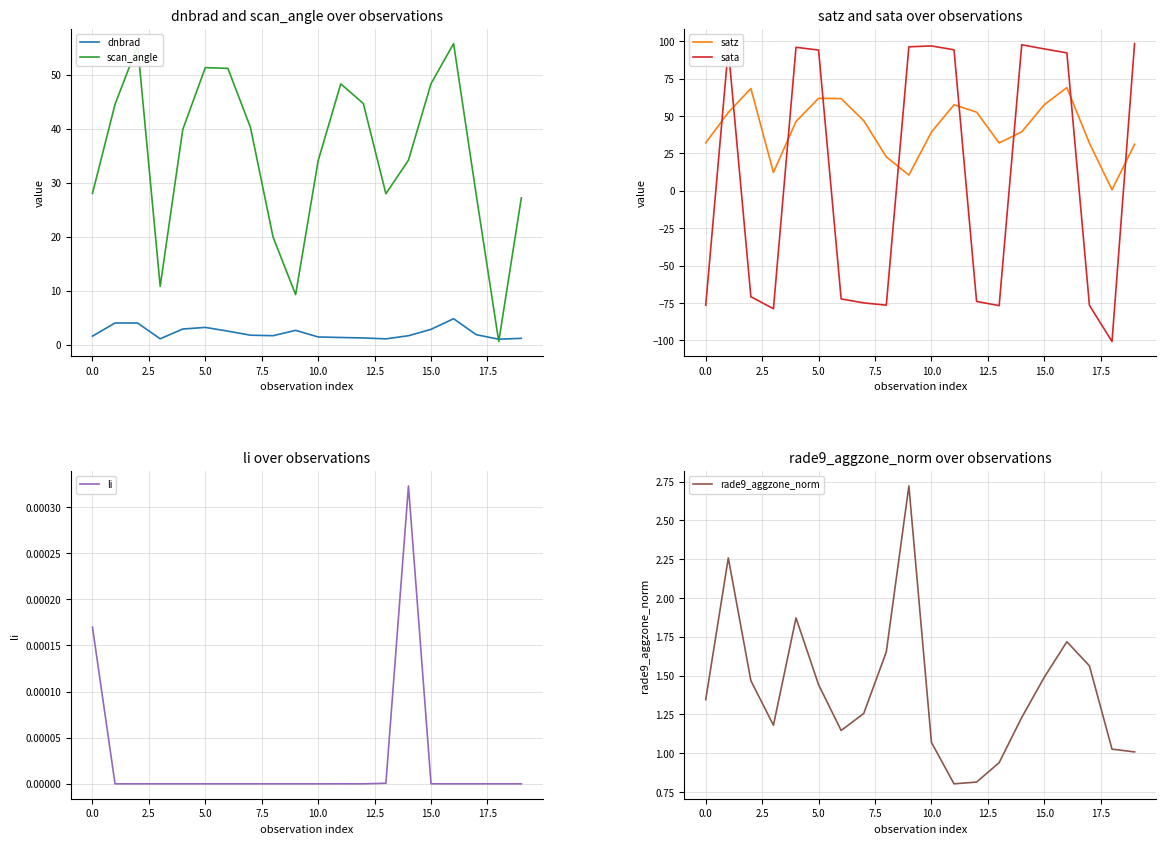

The value of scan_angle at 10.0 is 34.1. True or false?

True